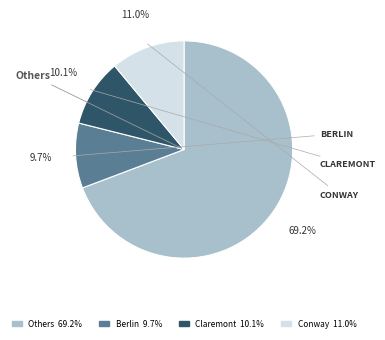

Is there a majority slice in this chart?

Yes